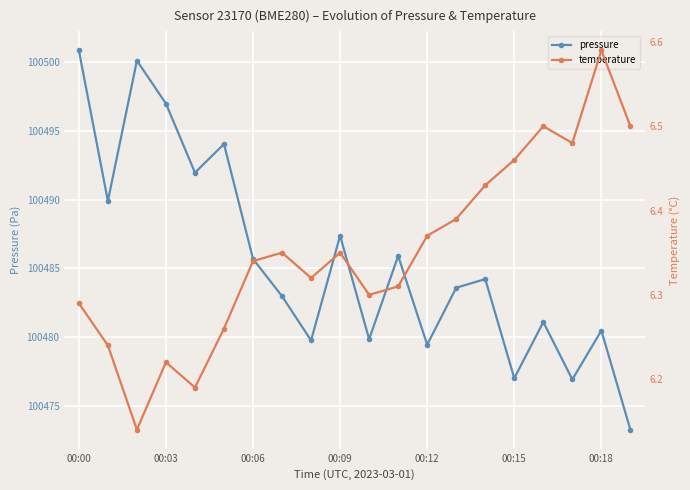

True or false: pressure has a value of 100497.0 at 00:03.

True